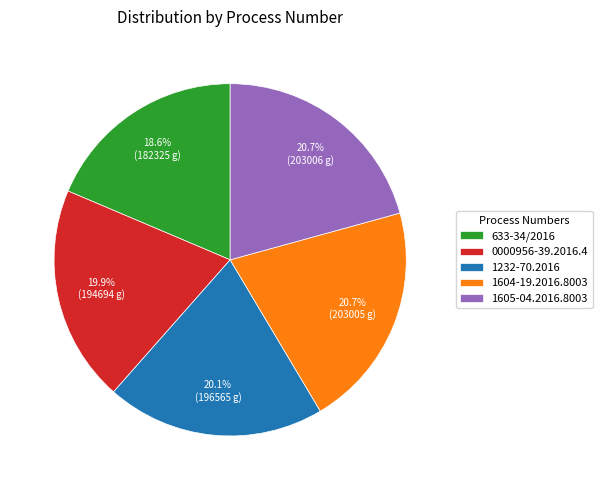

What percentage is the 0000956-39.2016.4 slice, to the nearest percent?

20%